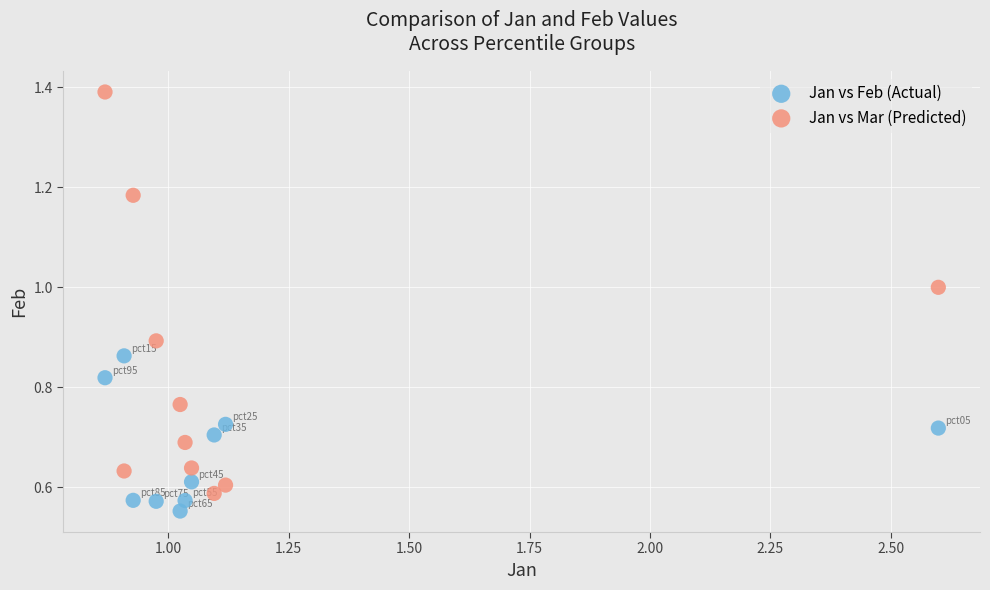

Which series has the largest Y range (max minus min)?

Jan vs Mar (Predicted)